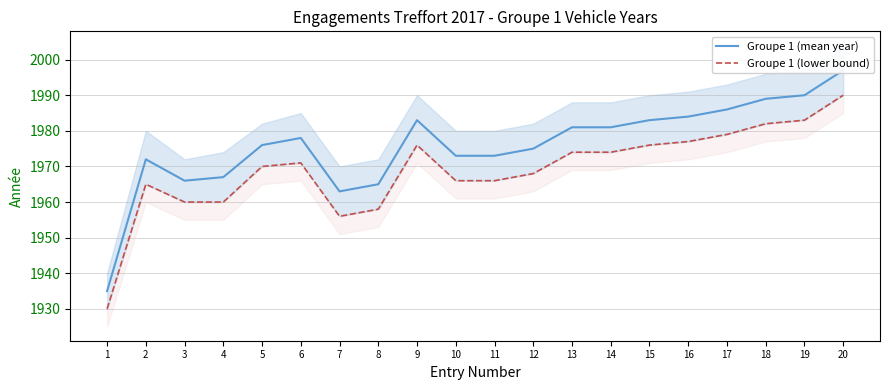

Is this an area chart (filled region under the line)?

No